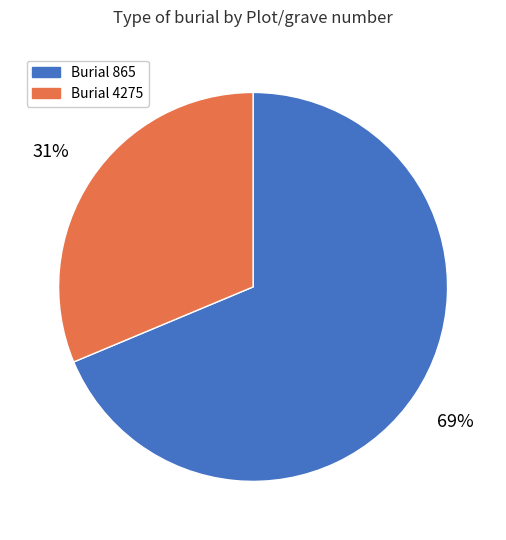

To the nearest percent, what is the average slice percentage?

50%